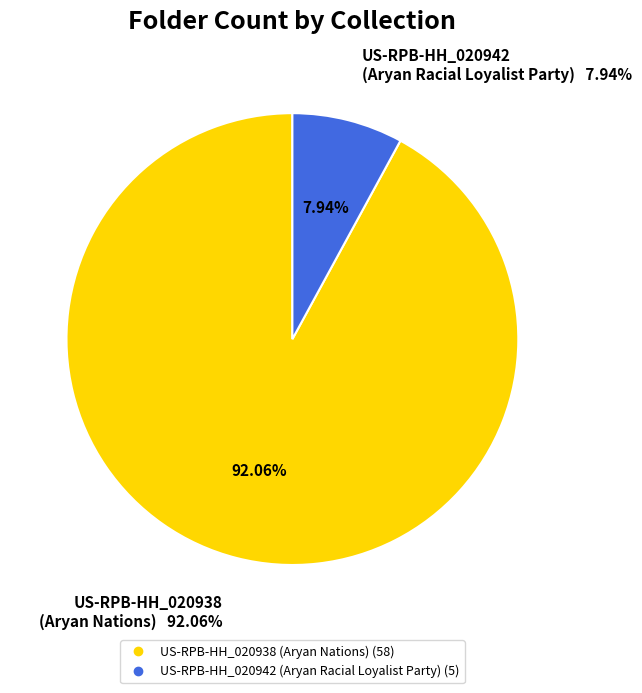

What percentage is the US-RPB-HH_020938
(Aryan Nations) slice, to the nearest percent?

92%